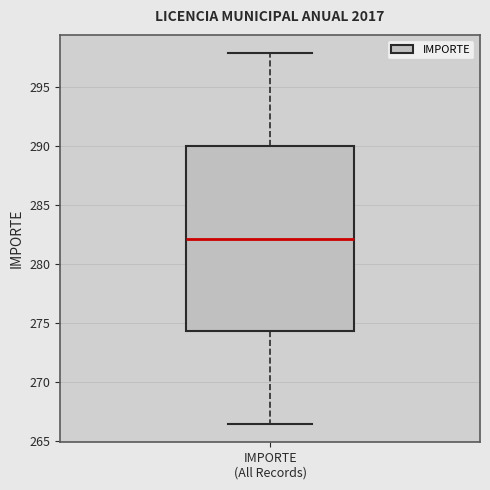

Where does the upper whisker of the box for IMPORTE (All Records) end on the y-axis? The values are not printed on the chart, so give them approximately, as read against the axis.

298.0